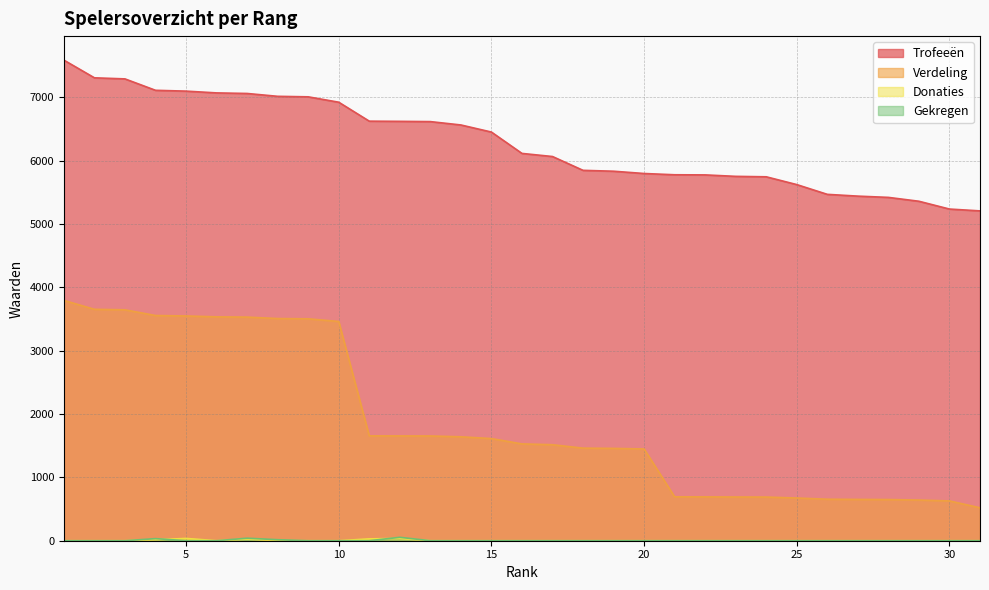

What is the total value across all series at 27?

6090